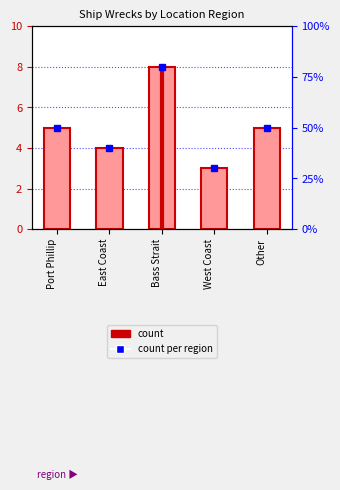

What is the sum of all values?

25